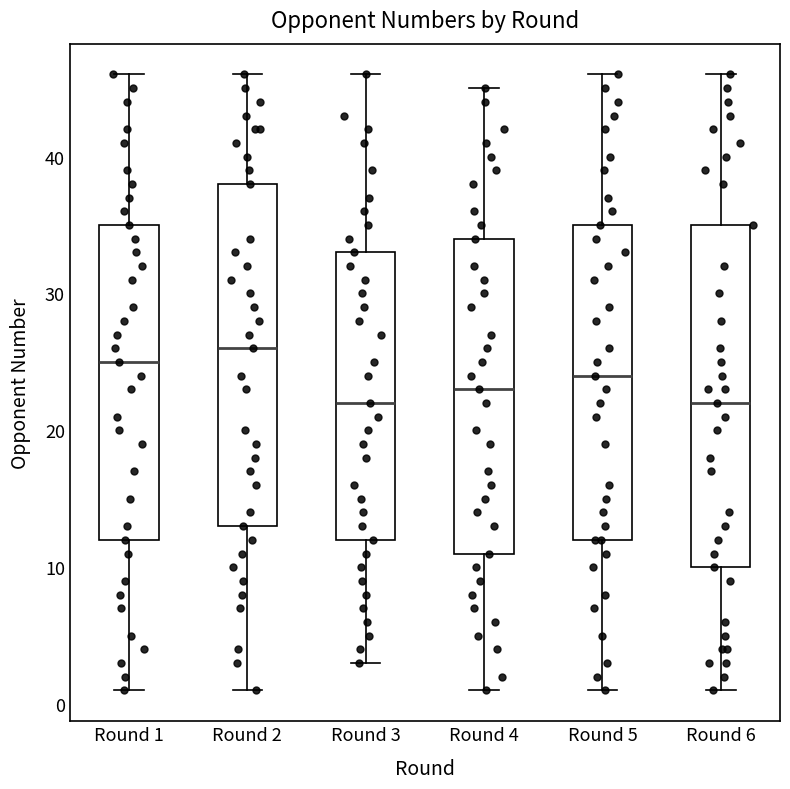

Reading left to right, read every box against the y-axis: the position of its median line, the range the box covers, and the ends of its whiskers. The values are not printed on the chart, so give them approximately, as read against the axis.

Round 1: median 25, box 12 to 35, whiskers 1 to 46
Round 2: median 26, box 13 to 38, whiskers 1 to 46
Round 3: median 22, box 12 to 33, whiskers 3 to 46
Round 4: median 23, box 11 to 34, whiskers 1 to 45
Round 5: median 24, box 12 to 35, whiskers 1 to 46
Round 6: median 22, box 10 to 35, whiskers 1 to 46